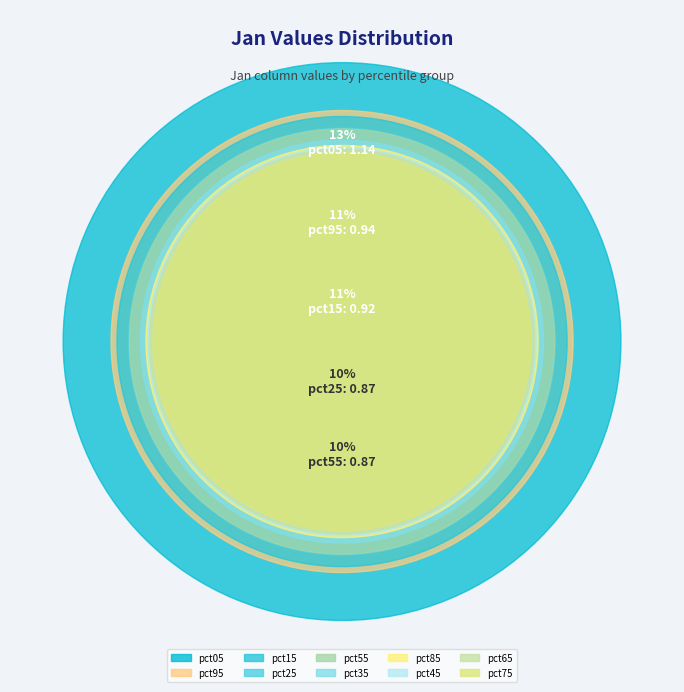

To the nearest percent, what is the combined percentage of pct25 and pct85?

19%